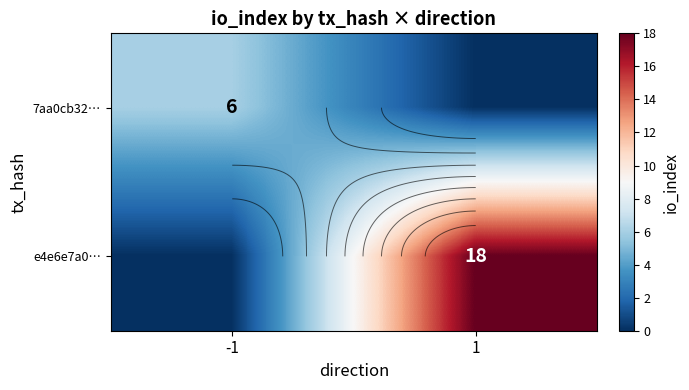

List the series in order of their overall mean, highest first.

e4e6e7a0…, 7aa0cb32…